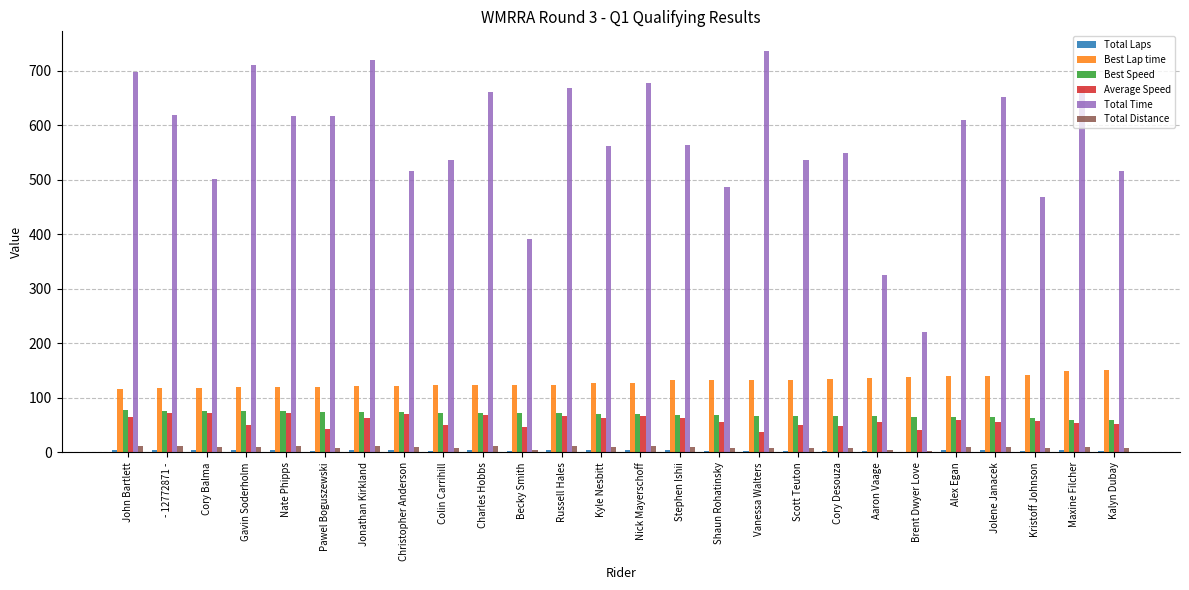

What is the sum of all Best Speed values?

1815.7